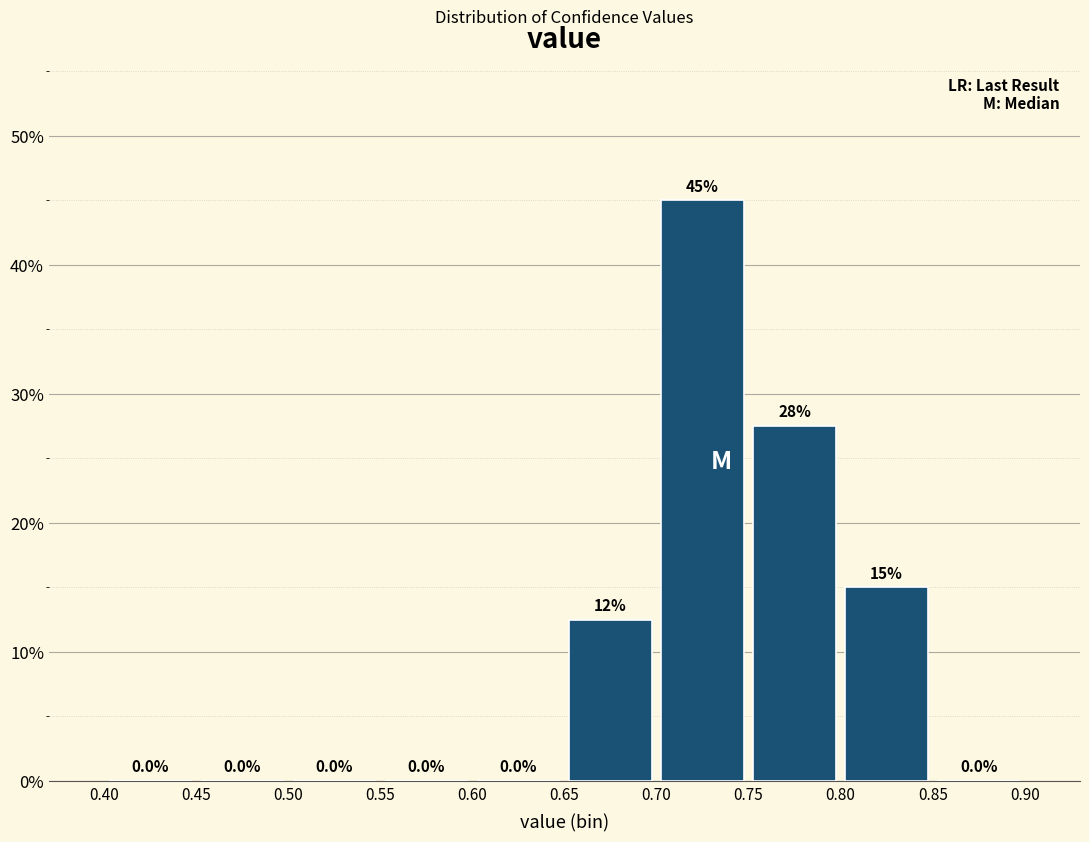

Which range on the x-axis has the tallest bar?

0.70 to 0.75